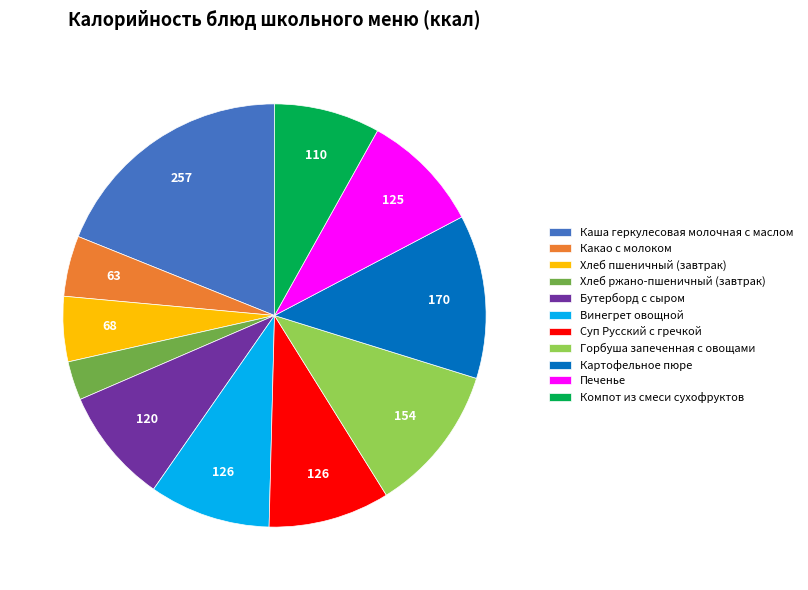

Is it true that Суп Русский с гречкой is 1% of the pie?

False